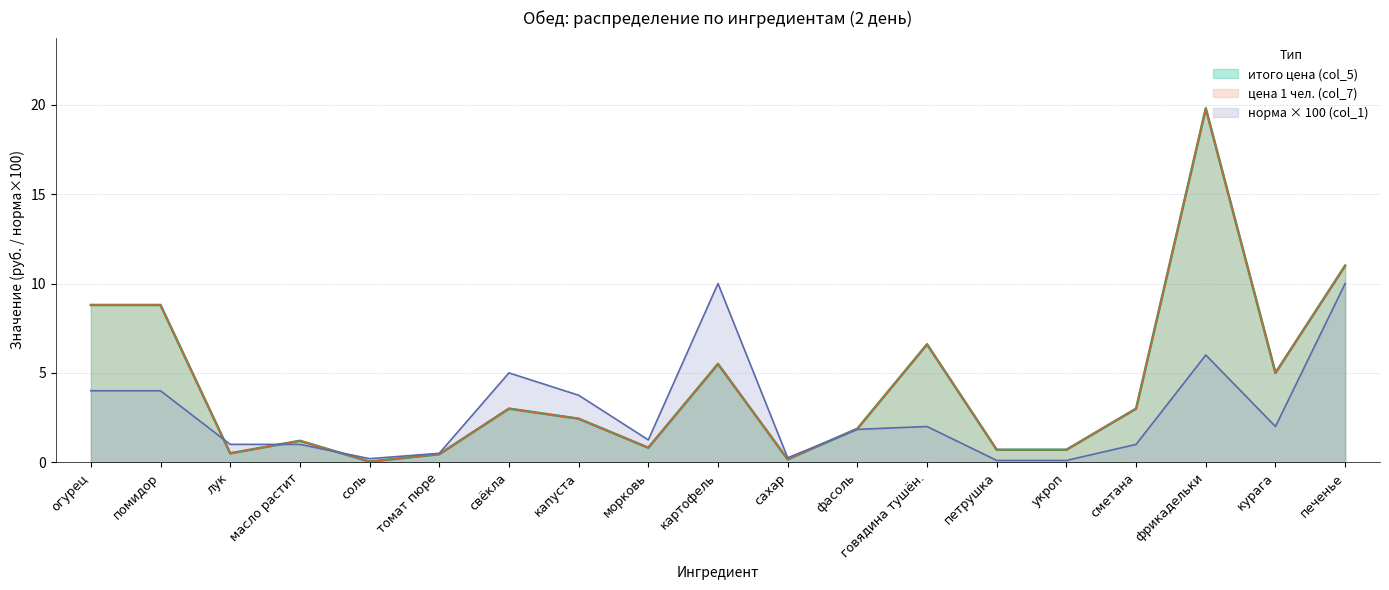

Is the value of цена 1 чел. (col_7) at сахар greater than the value of итого цена (col_5) at сахар?

No